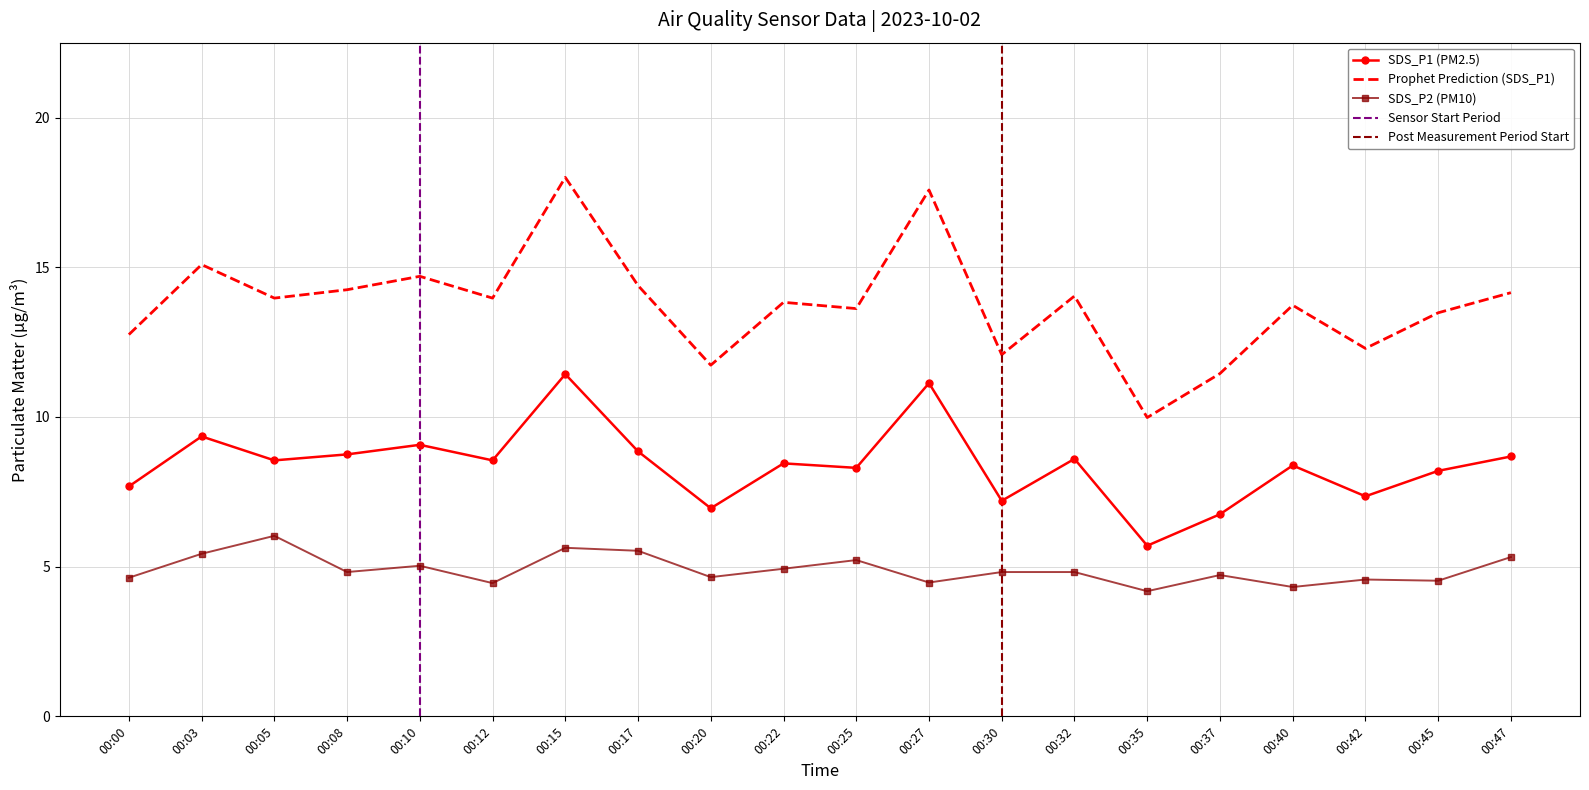

True or false: SDS_P1 (PM2.5) and SDS_P2 (PM10) intersect in this chart.

False